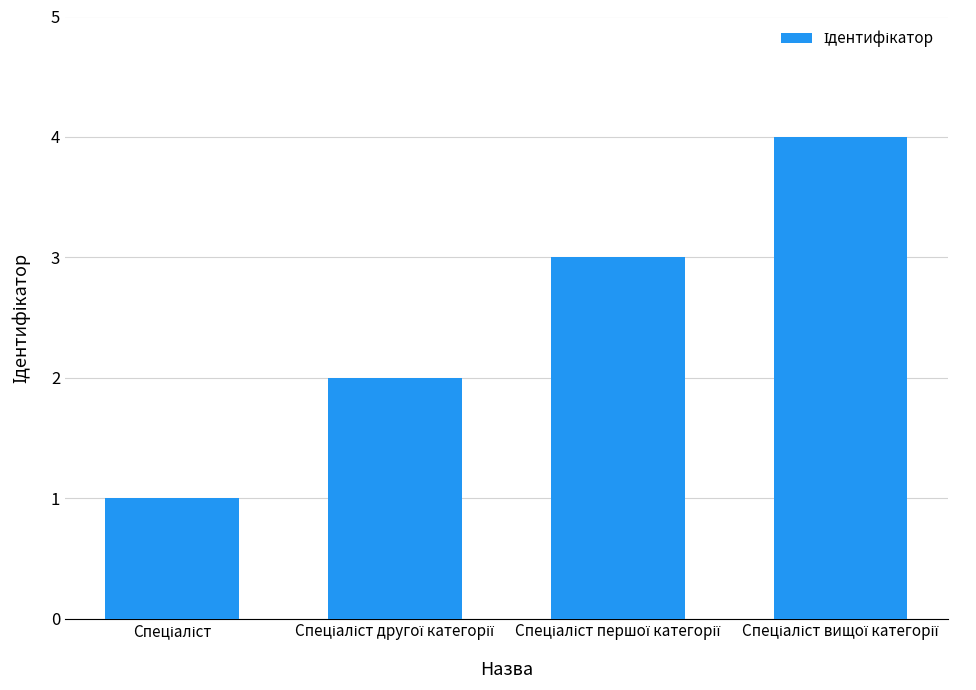

What is the difference between the maximum and minimum values?

3